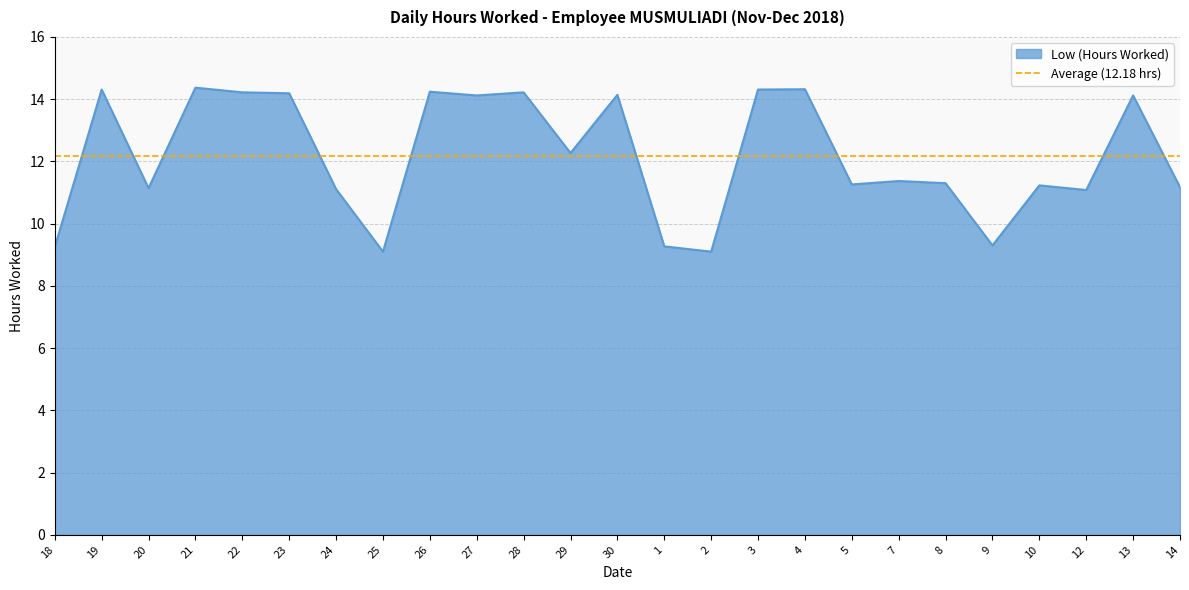

Does the chart have visible grid lines?

Yes